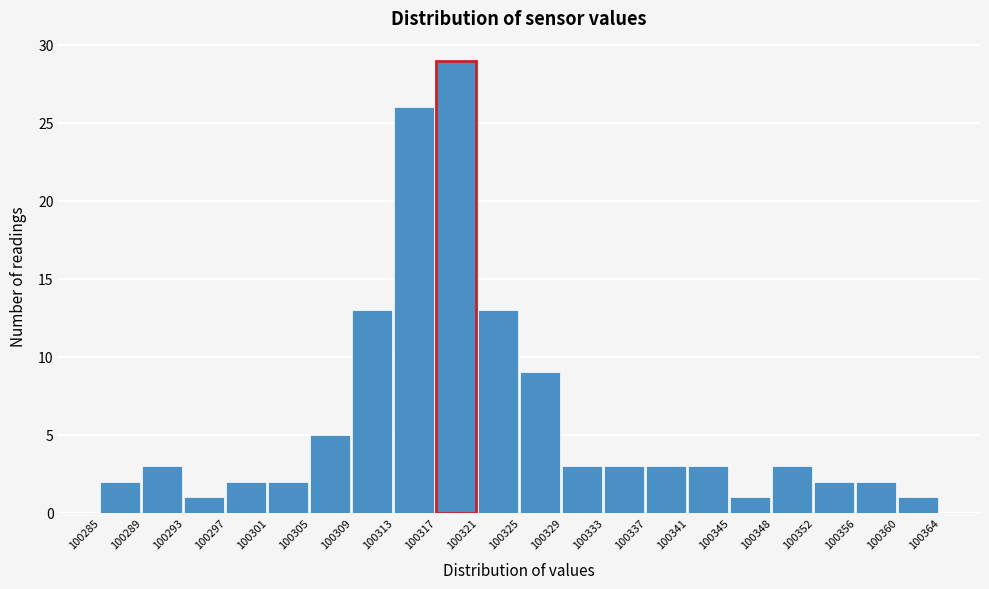

Reading left to right, transcribe all the data shown in this chart.

2	3	1	2	2	5	13	26	29	13	9	3	3	3	3	1	3	2	2	1